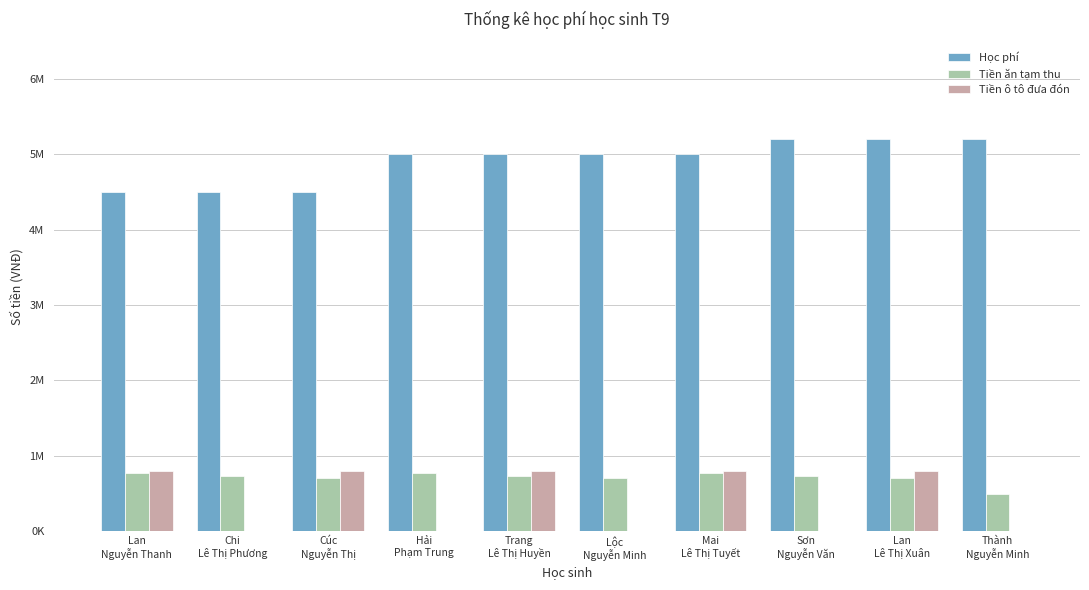

What are all the series names shown in the legend?

Học phí, Tiền ăn tạm thu, Tiền ô tô đưa đón